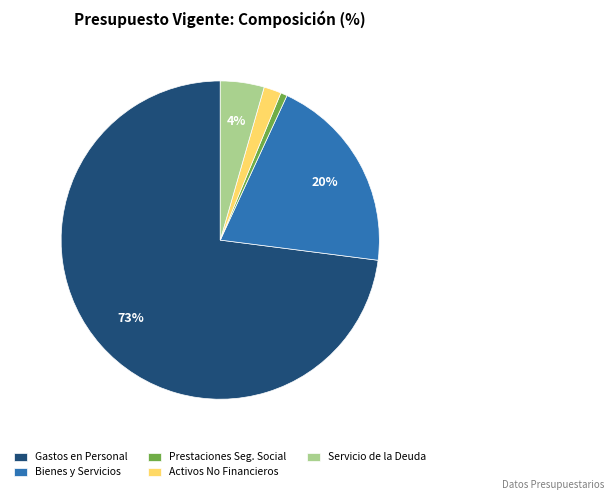

Which slice represents more than half of the pie?

Gastos en Personal